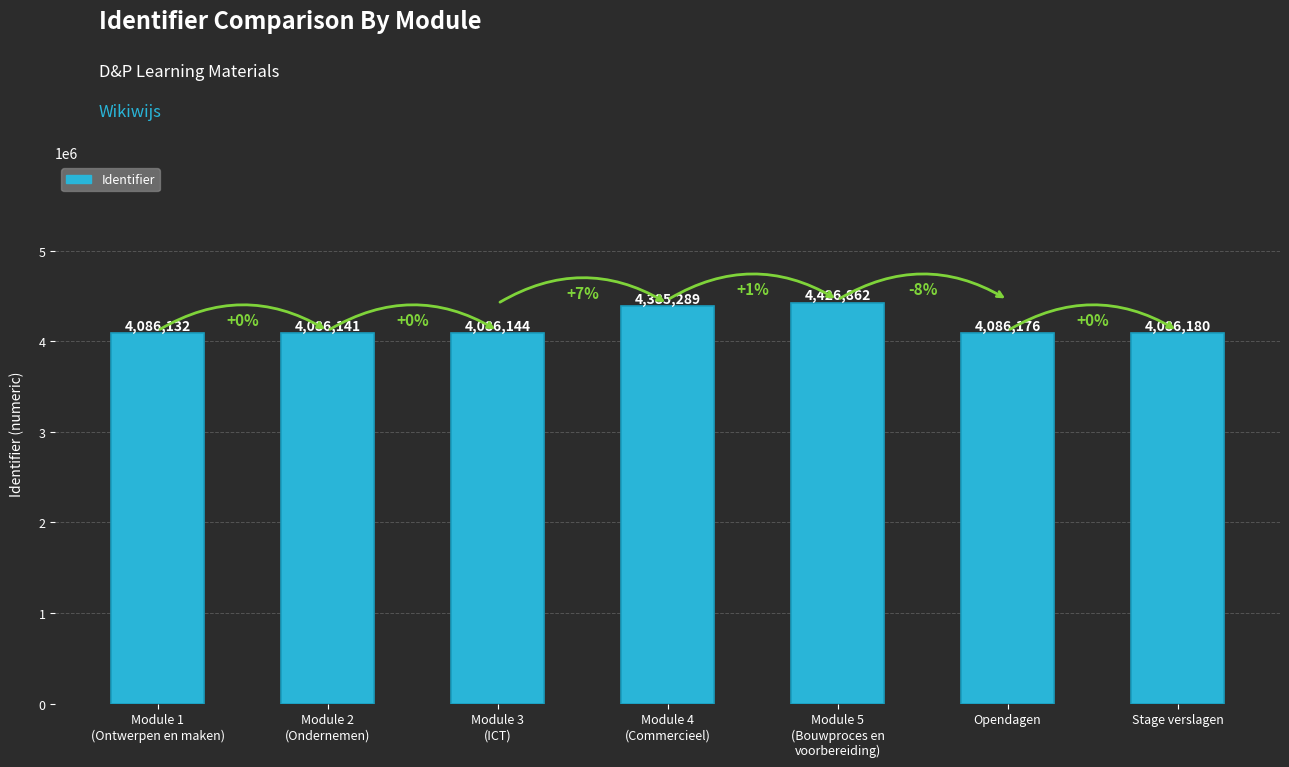

The chart shows a value of 4086132 at Module 1
(Ontwerpen en maken). True or false?

True